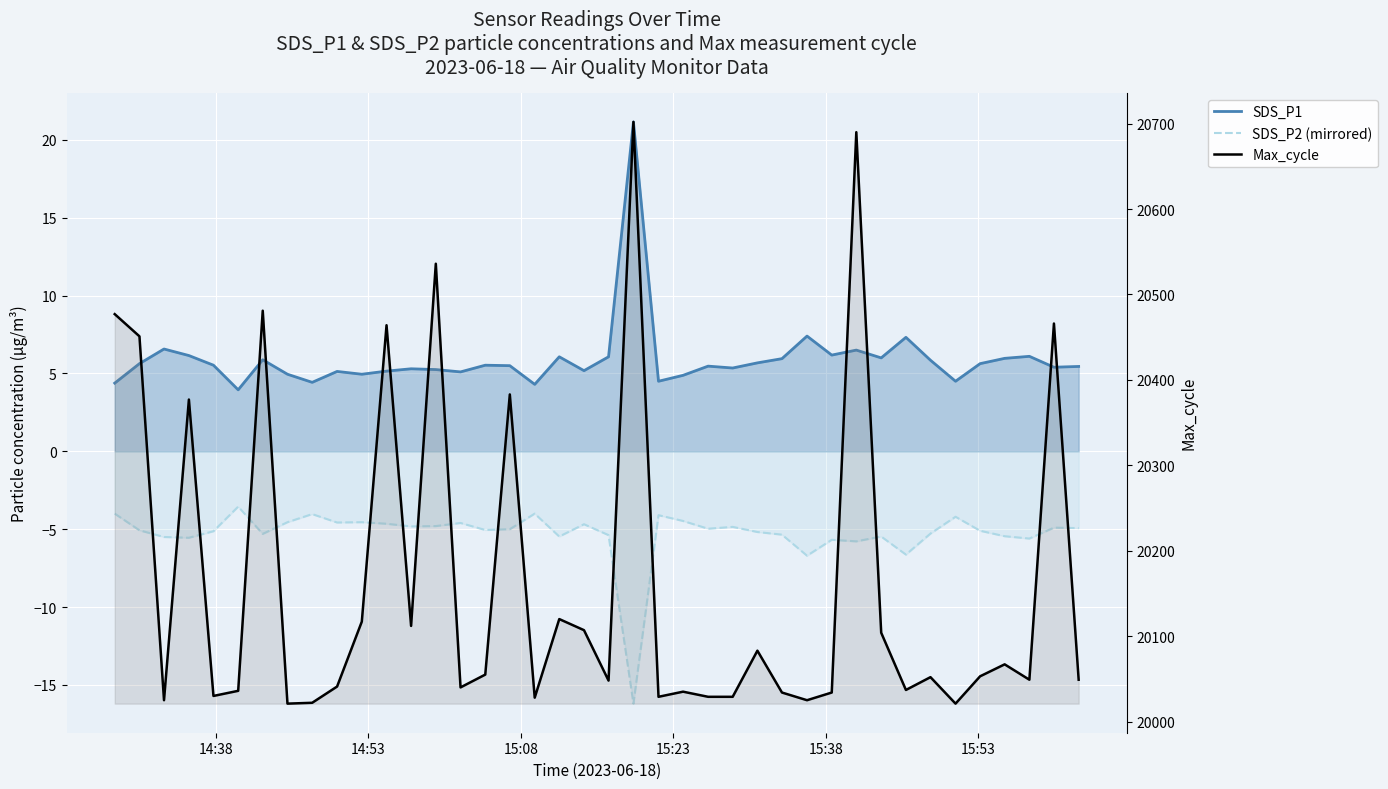

What is the value of the Max_cycle point at the 33rd from the left?

20037.0